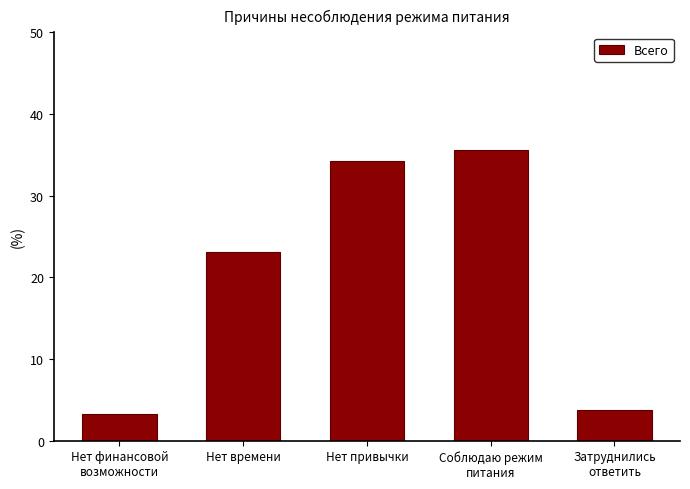

What is the smallest value displayed?

3.3